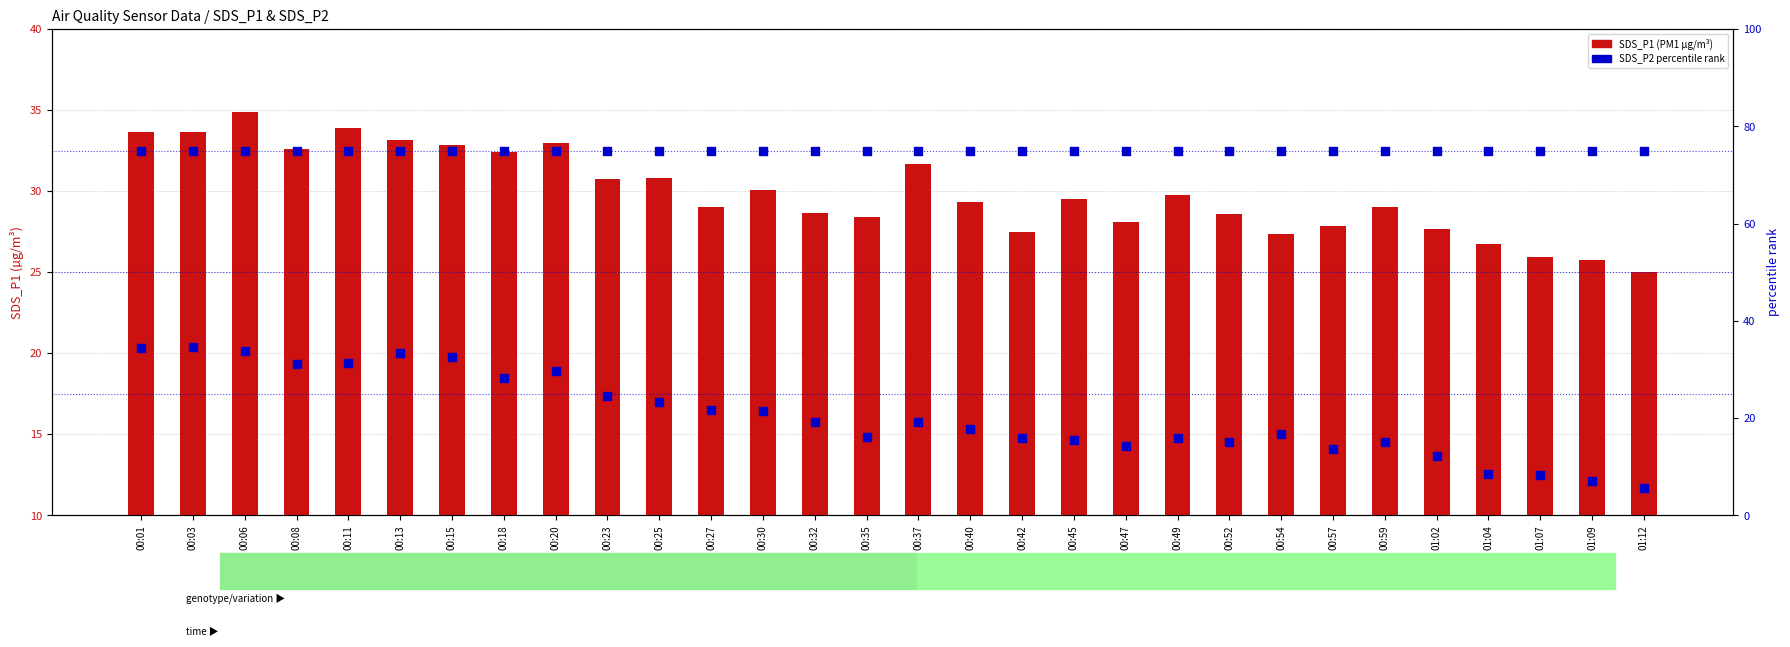

Which series reaches the minimum Y coordinate?

SDS_P1 (PM1)